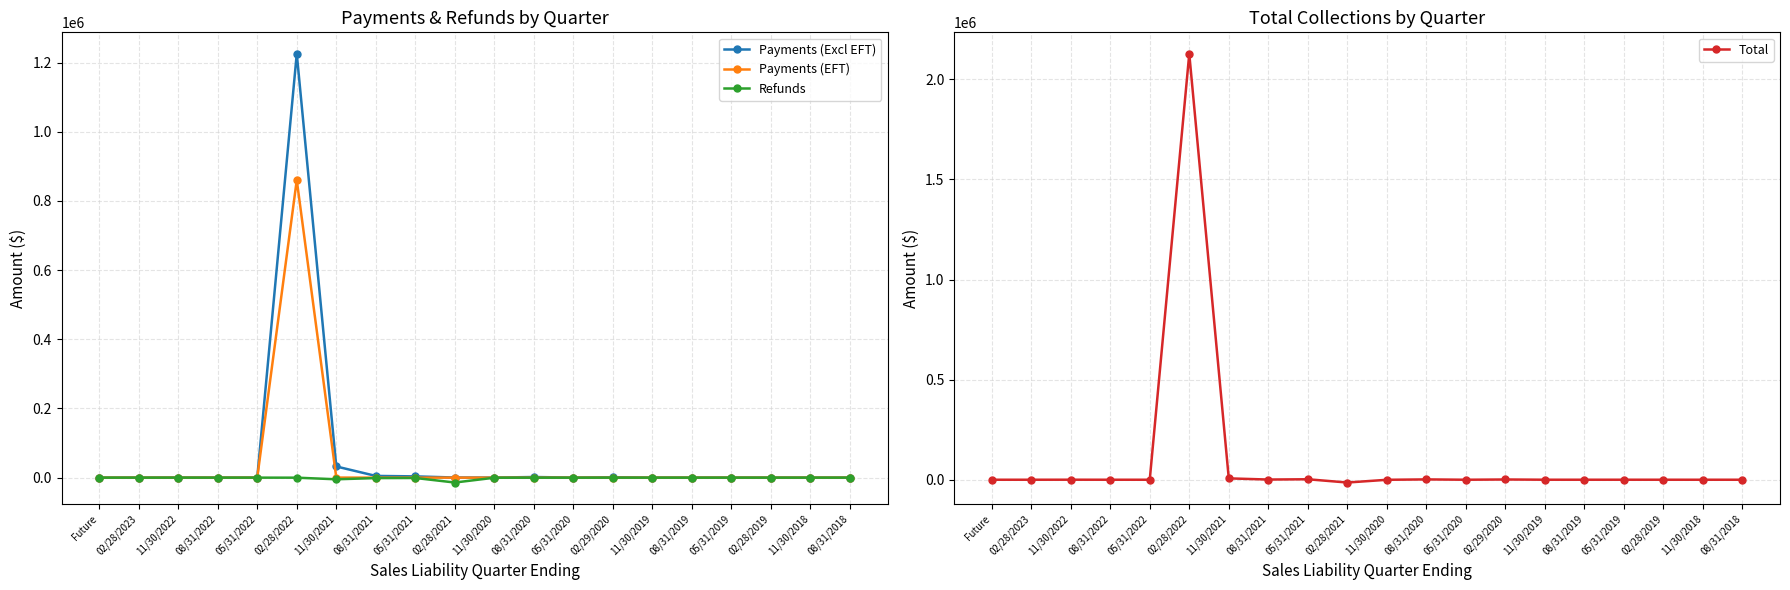

What is the maximum value for Total?

2127481.2